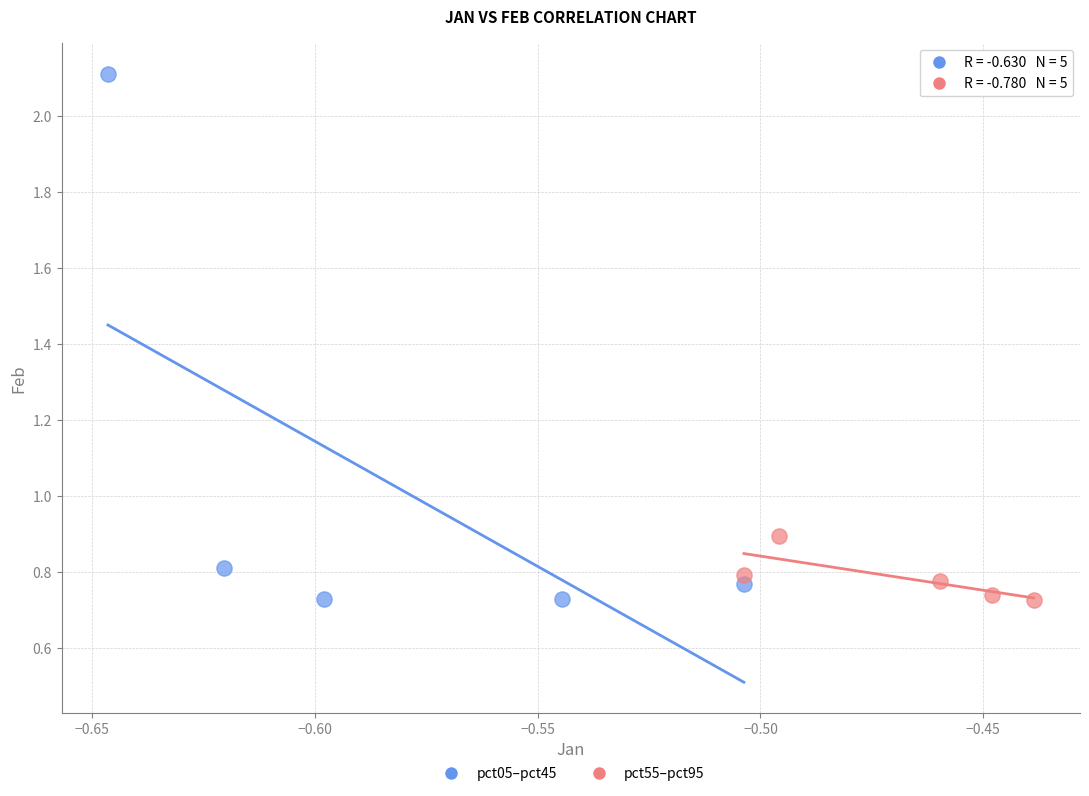

Which series has the largest Y range (max minus min)?

pct05–pct45